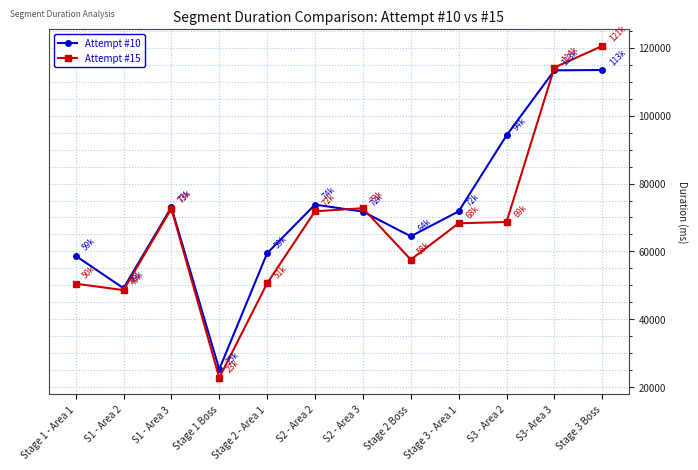

At which category does Attempt #10 reach its first local valley?

S1 - Area 2